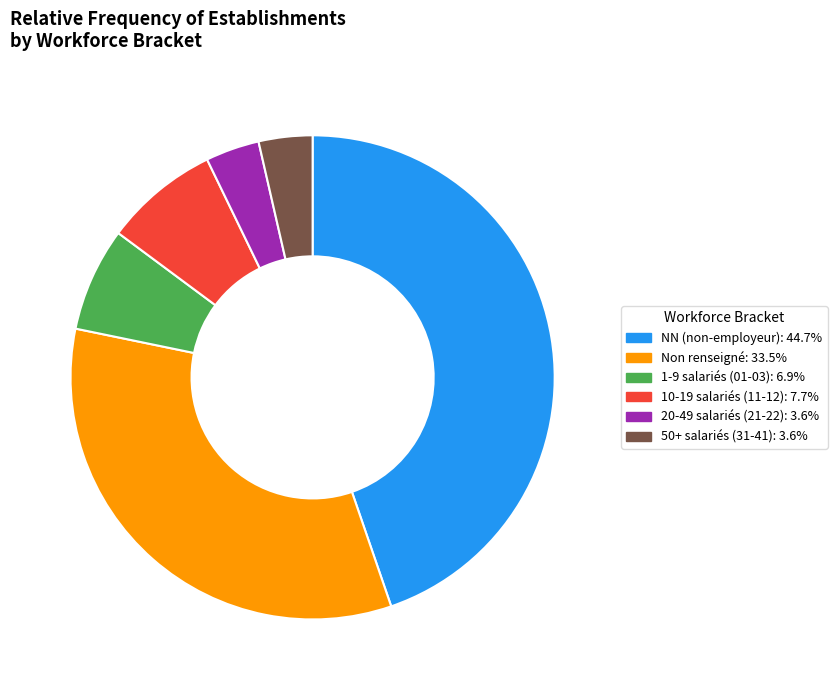

Is there a majority slice in this chart?

No